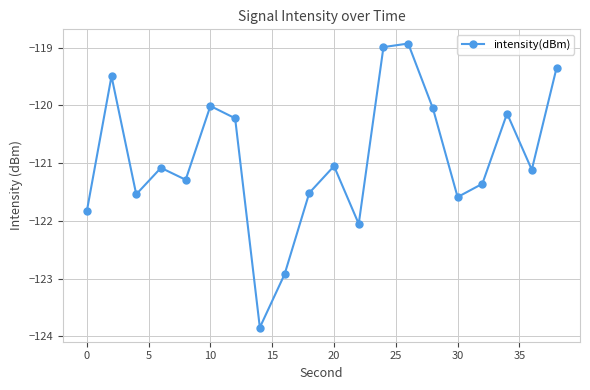

What is the maximum value shown in the chart?

-118.9